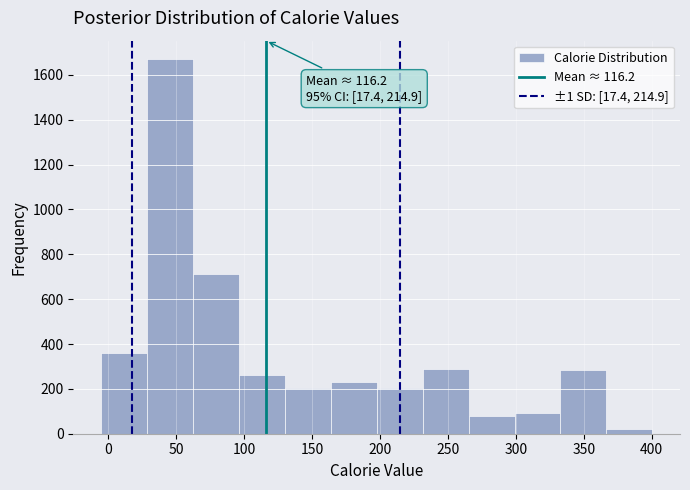

Which range on the x-axis has the tallest bar?

30 to 60